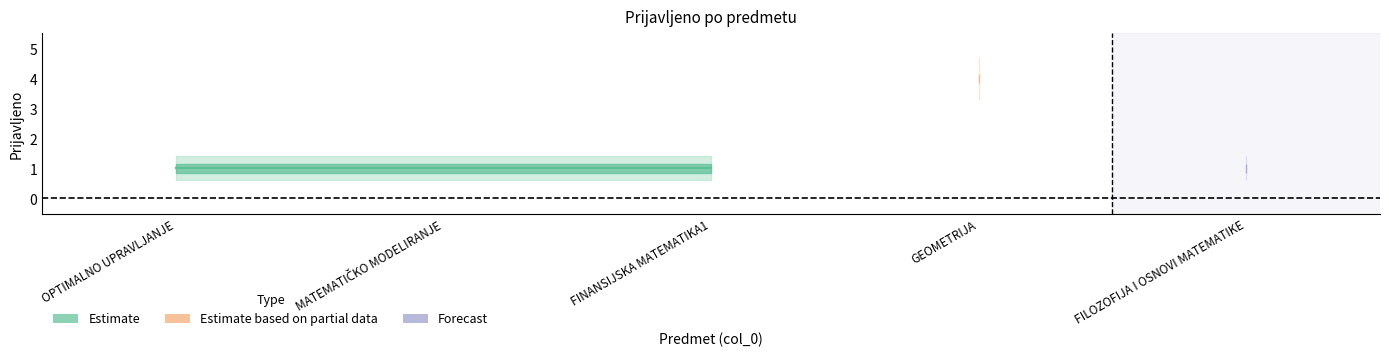

Is it true that the value at 1 is 1?

False